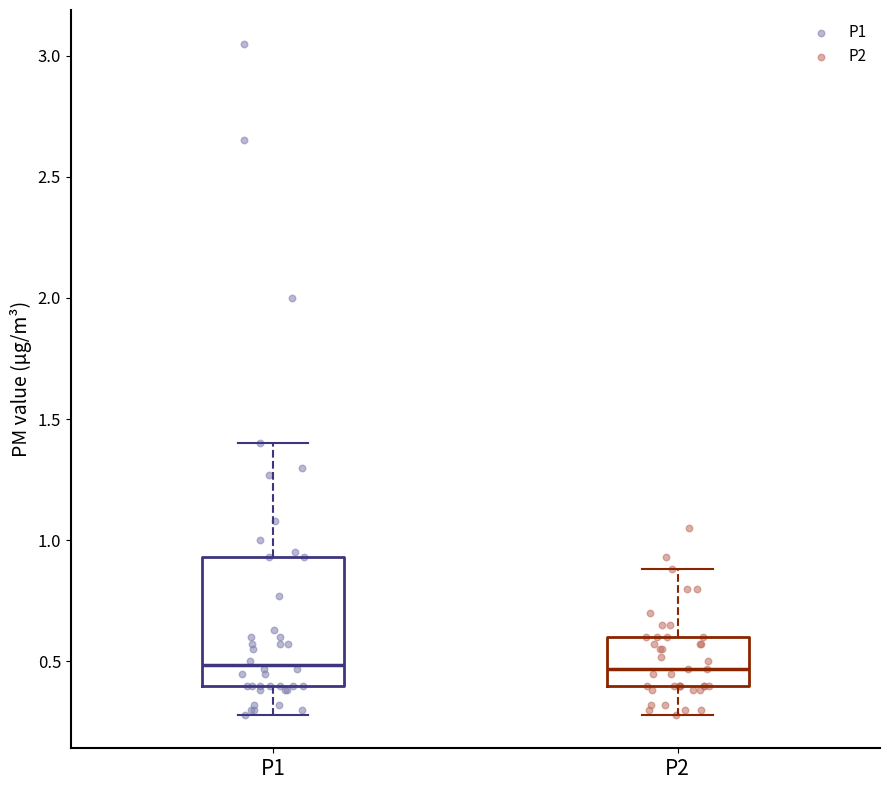

Reading left to right, transcribe this box plot: for each box, give where its median line is, the range the box spans, and where its two whiskers end, as read against the y-axis. The values are not printed on the chart, so give them approximately, as read against the axis.

P1: median 0.50, box 0.40 to 0.95, whiskers 0.30 to 1.40
P2: median 0.45, box 0.40 to 0.60, whiskers 0.30 to 0.90